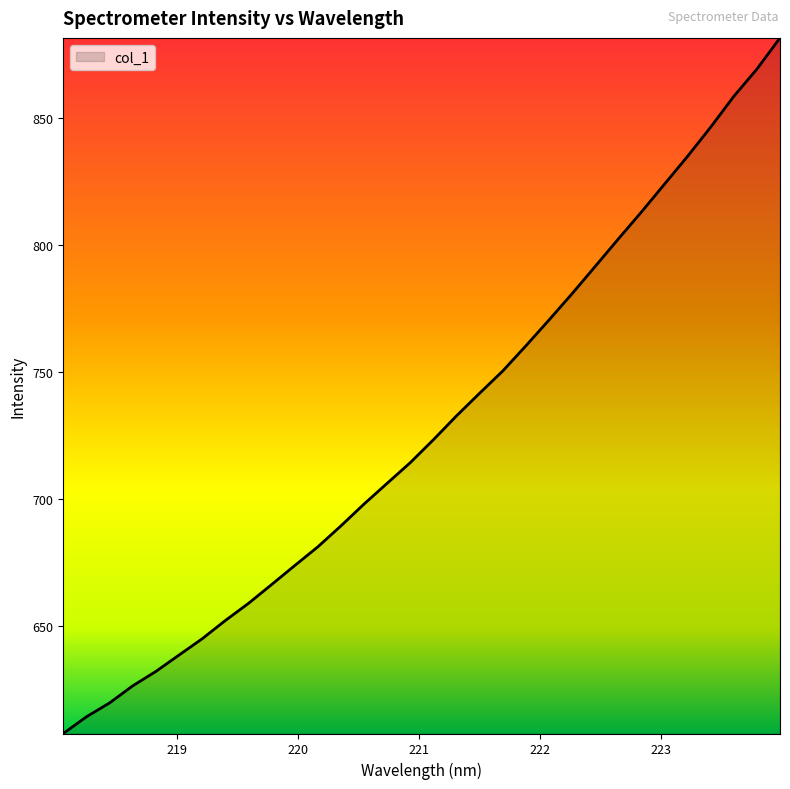

What is the maximum value shown in the chart?

881.5